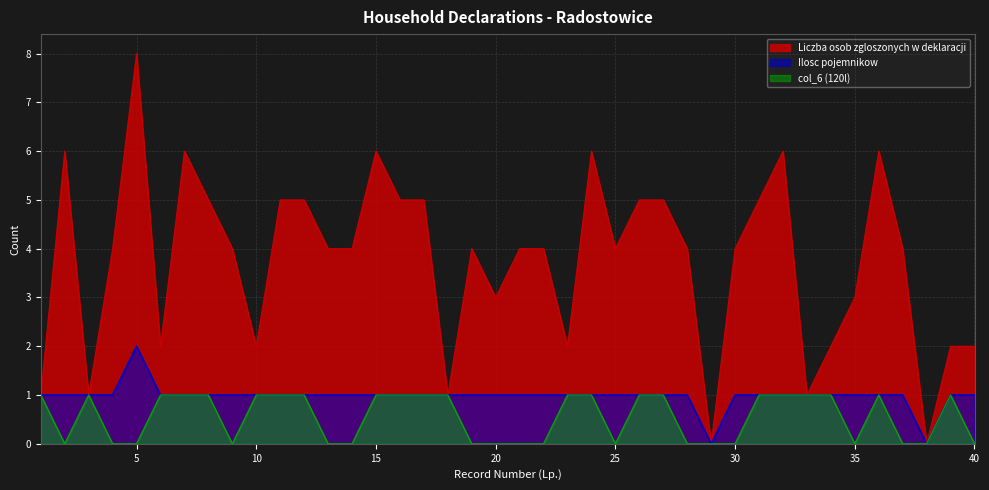

How many data points does each series have?

40